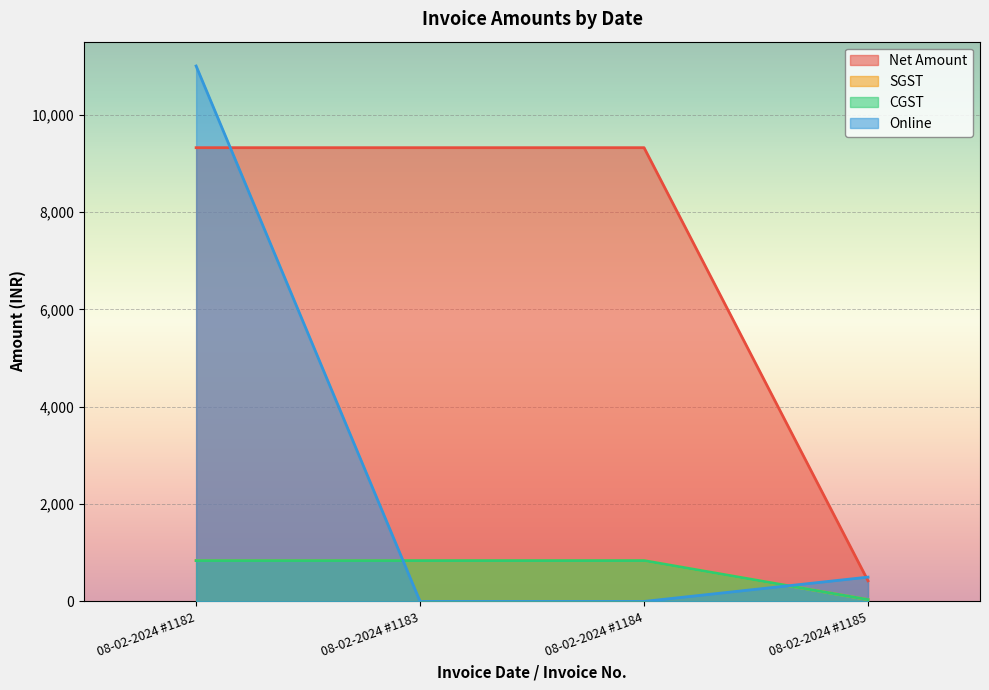

At how many categories does at least one series exceed 10265?

1